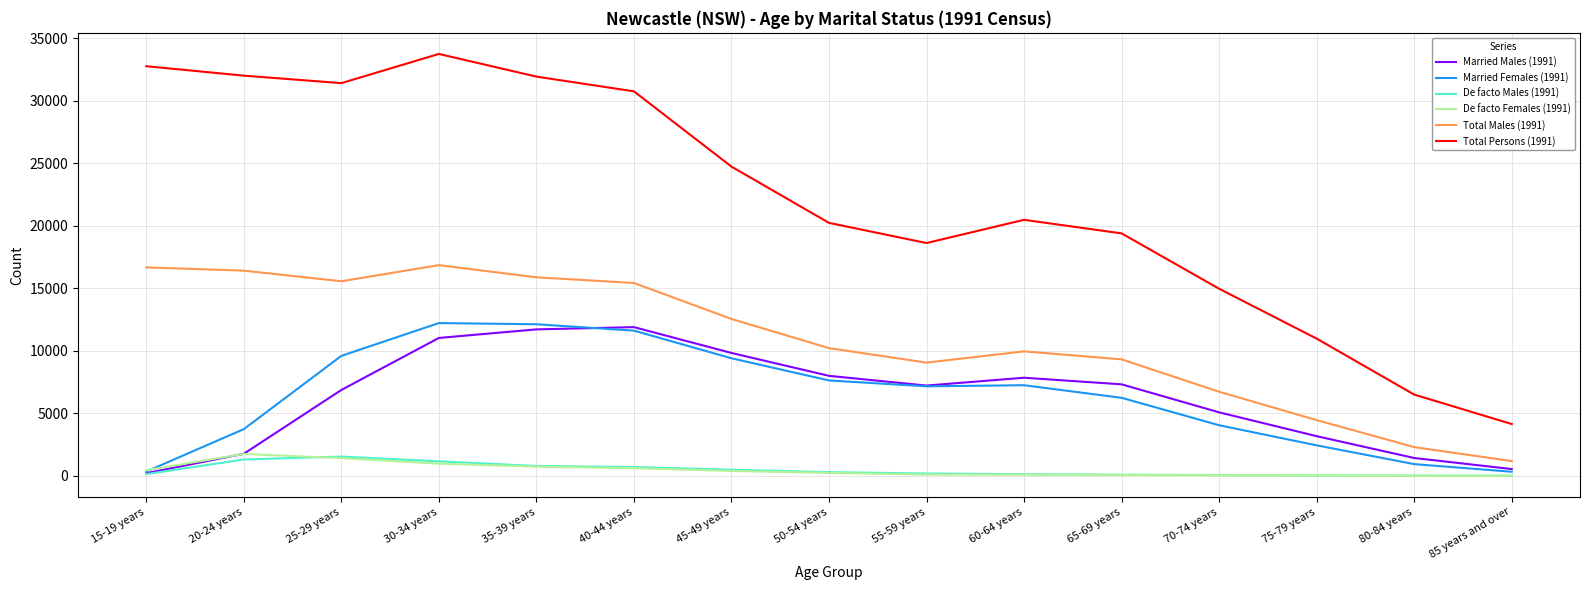

Is the value of Married Males (1991) at 20-24 years greater than the value of De facto Males (1991) at 55-59 years?

Yes